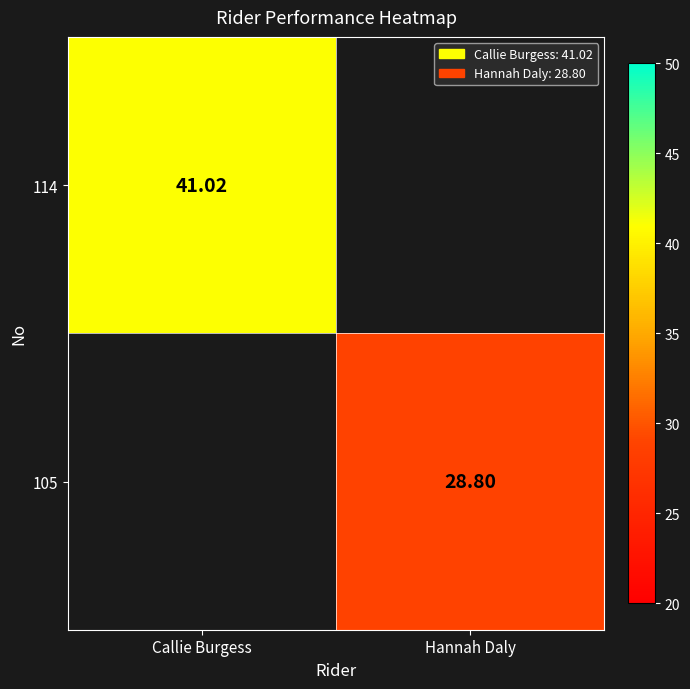

What is the greatest value displayed?

41.0